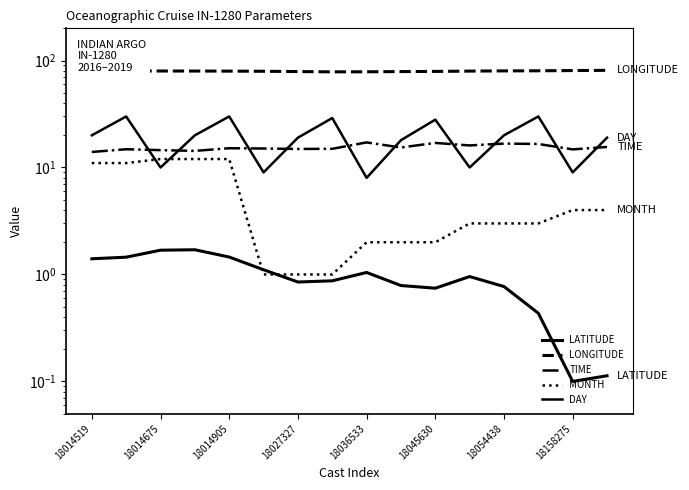

Which series changed the most between 18014519 and 11?

DAY